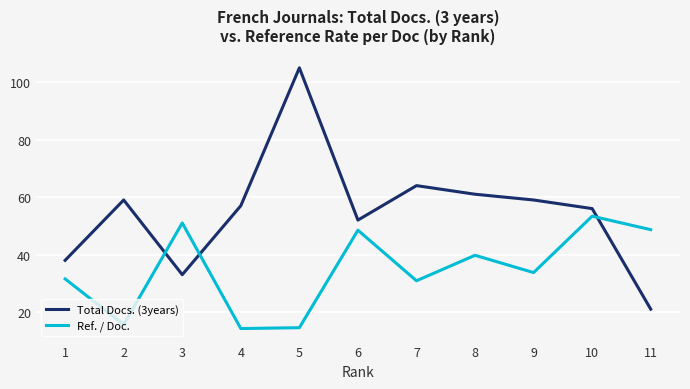

What is the sum of all Ref. / Doc. values?

381.8